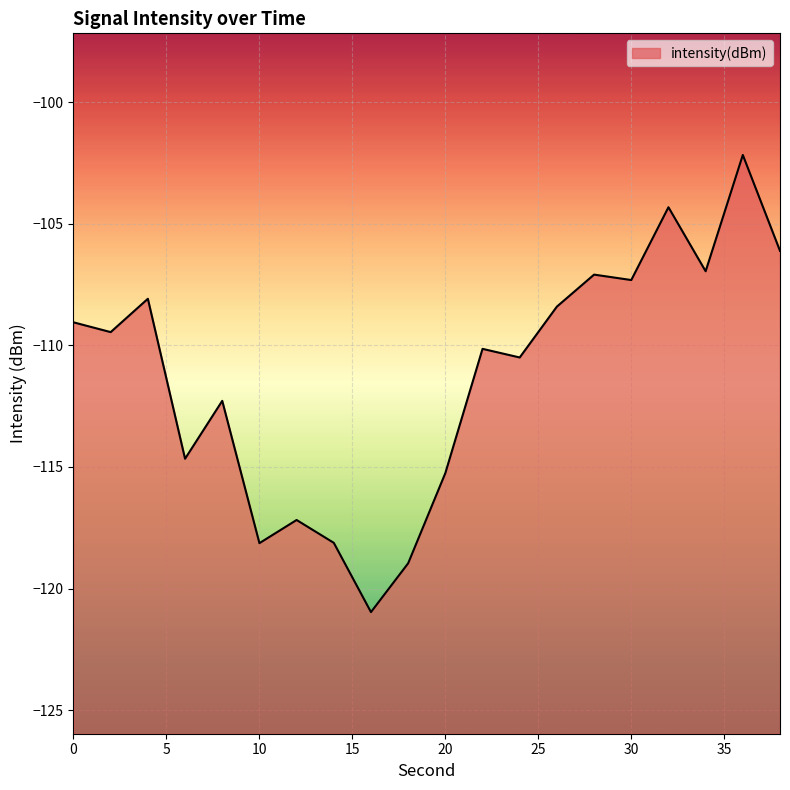

The chart shows a value of -107.3 at 30. True or false?

True